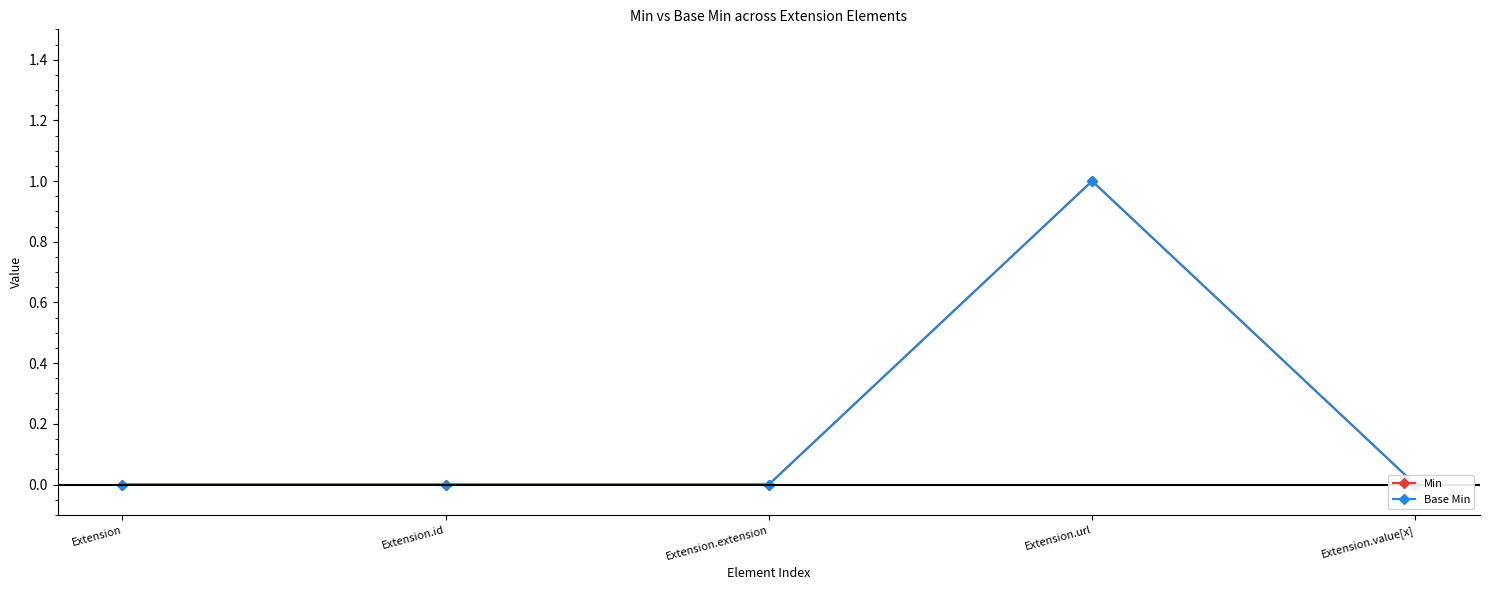

How many positive values does the Base Min series have?

1